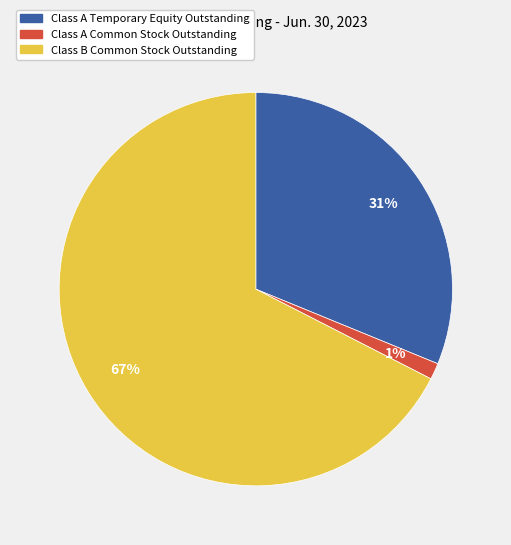

What percentage is the Class A Common Stock Outstanding slice, to the nearest percent?

1%